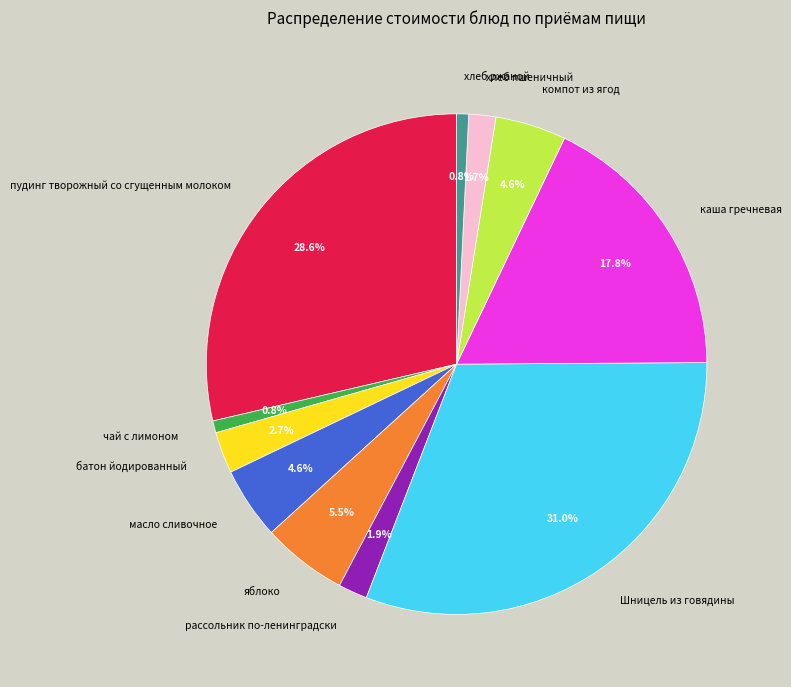

Is the sum of масло сливочное and Шницель из говядины greater than half?

No